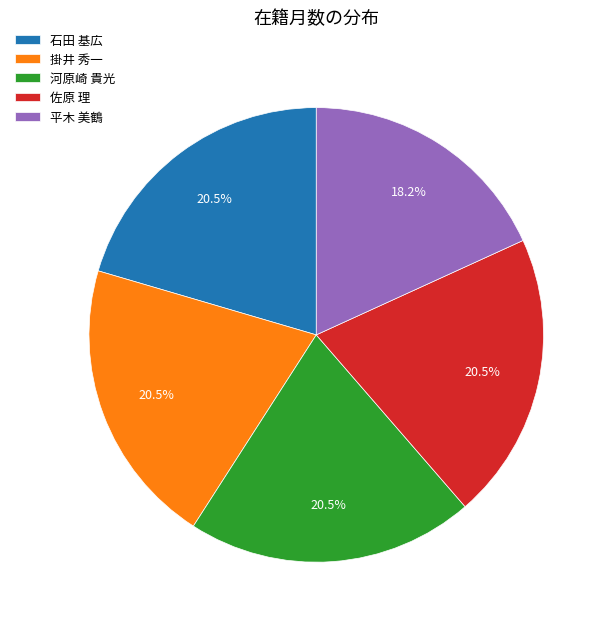

What is the smallest slice in the pie chart?

平木 美鶴